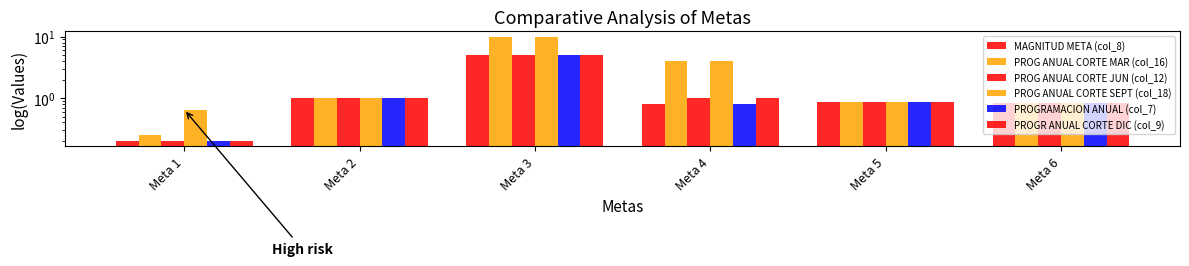

What is the average value of the PROG ANUAL CORTE MAR (col_16) series?

2.8